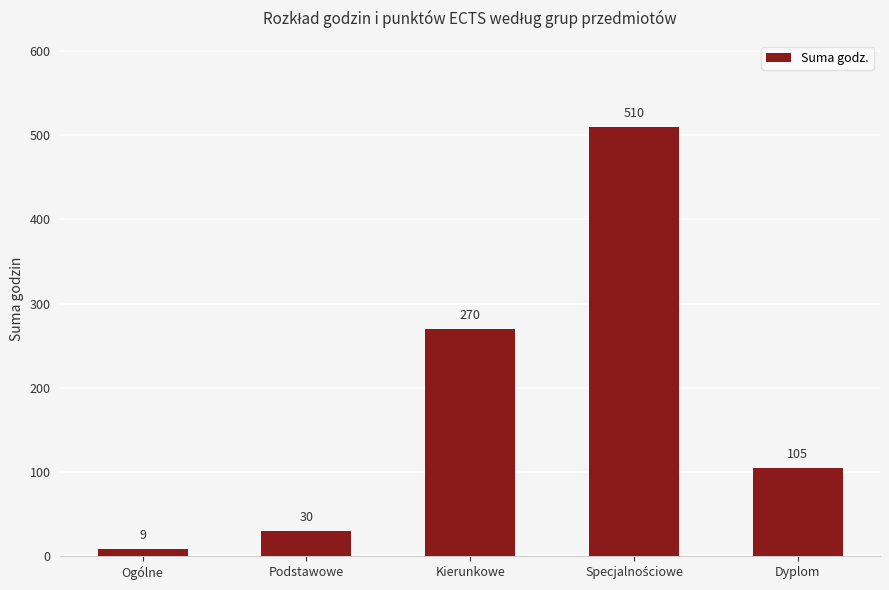

What is the average value?

185